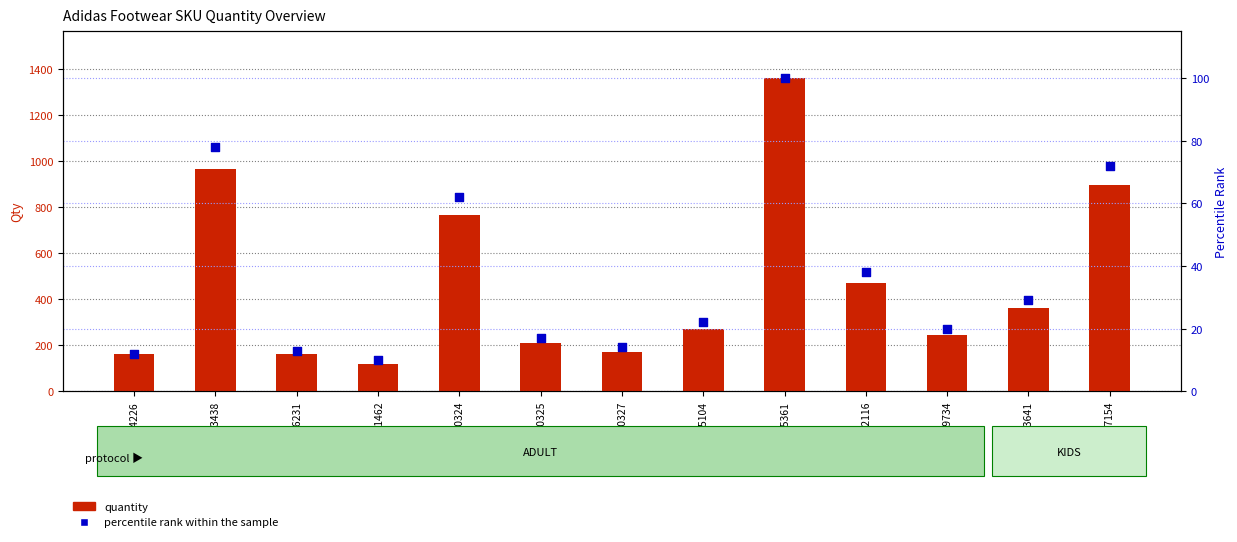

What are all the series names shown in the legend?

quantity, percentile rank within the sample